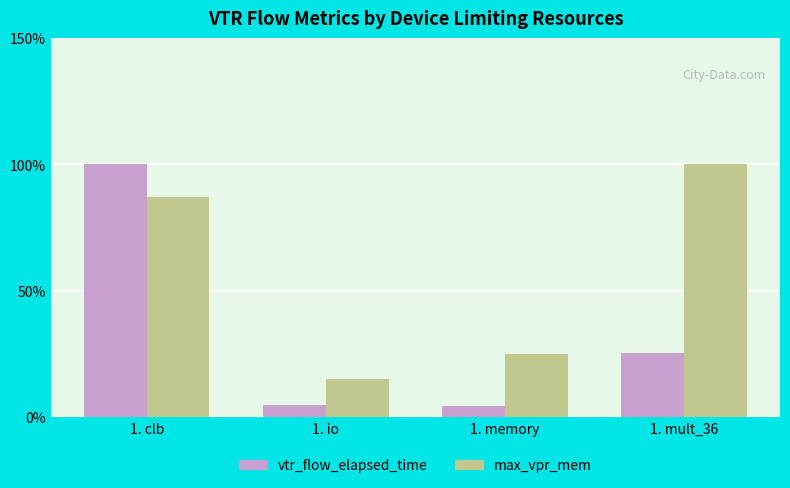

List the labels in order of max_vpr_mem value, smallest first.

1. io, 1. memory, 1. clb, 1. mult_36